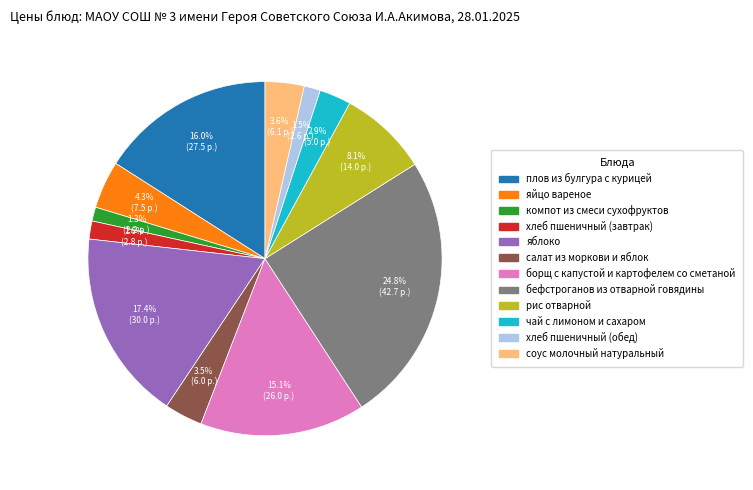

Between хлеб пшеничный (завтрак) and борщ с капустой и картофелем со сметаной, which is larger?

борщ с капустой и картофелем со сметаной